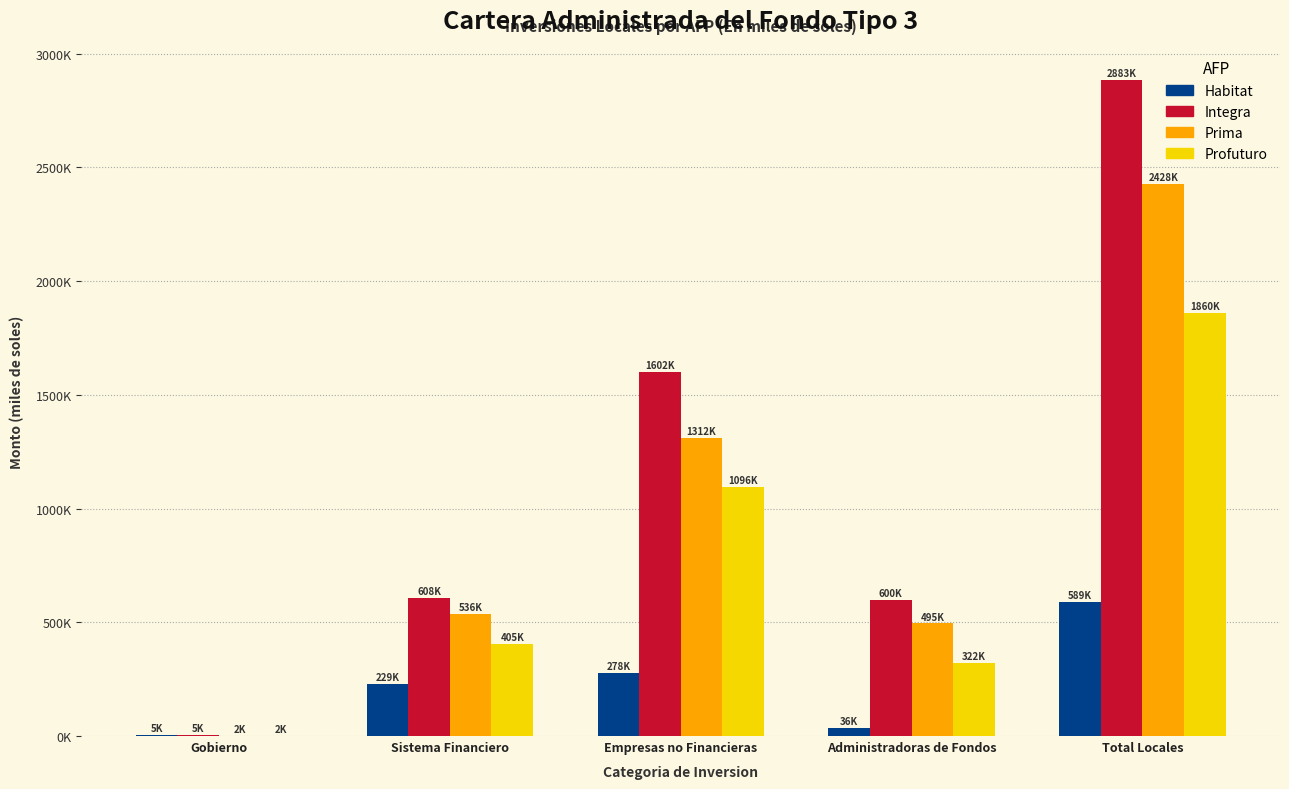

What are all the series names shown in the legend?

Habitat, Integra, Prima, Profuturo